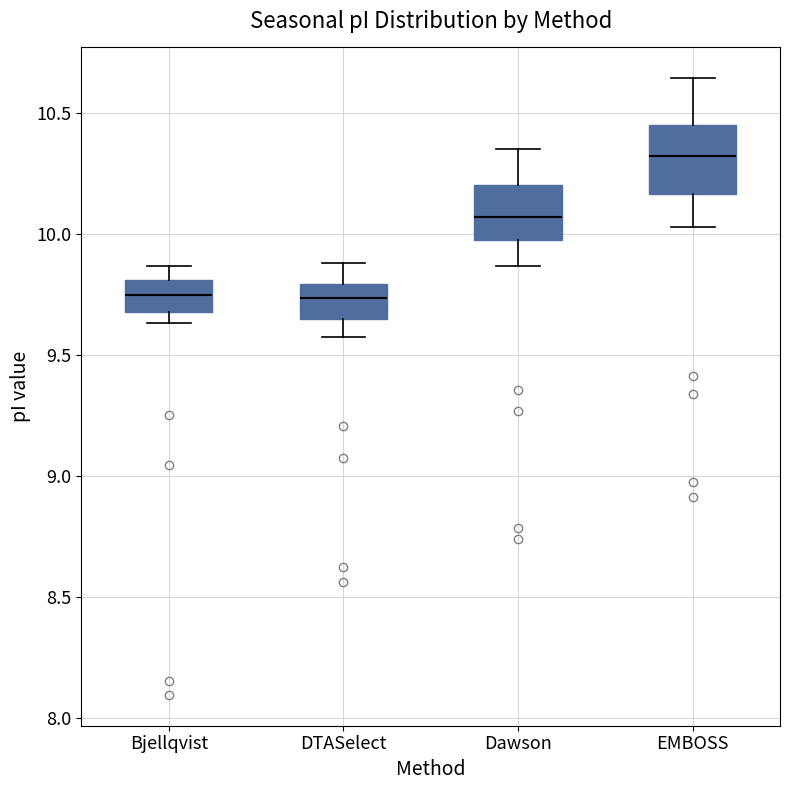

Reading left to right, read every box against the y-axis: the position of its median line, the range the box covers, and the ends of its whiskers. The values are not printed on the chart, so give them approximately, as read against the axis.

Bjellqvist: median 9.75, box 9.70 to 9.80, whiskers 9.65 to 9.85
DTASelect: median 9.75, box 9.65 to 9.80, whiskers 9.60 to 9.90
Dawson: median 10.05, box 10.00 to 10.20, whiskers 9.85 to 10.35
EMBOSS: median 10.30, box 10.15 to 10.45, whiskers 10.05 to 10.65